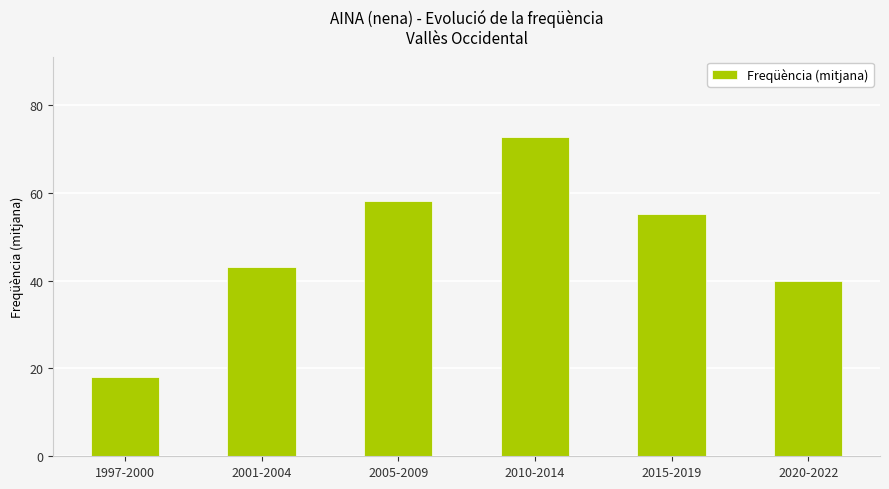

Between 1997-2000 and 2005-2009, which is larger?

2005-2009